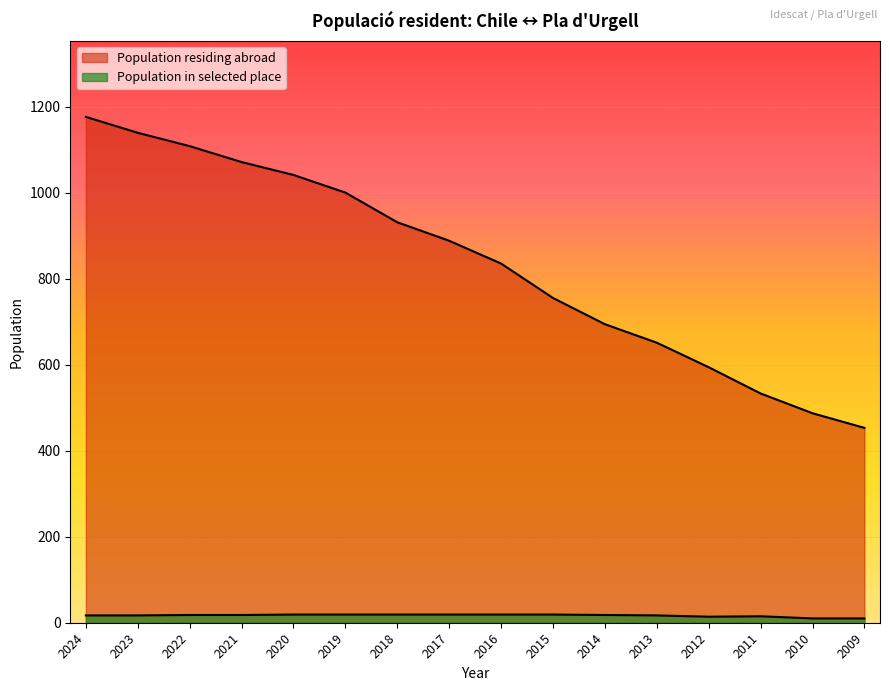

Where is Population residing abroad nearest to the value 814?

2016